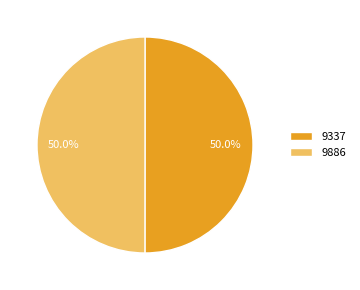

What portion of the pie excludes 9337?

50.0%